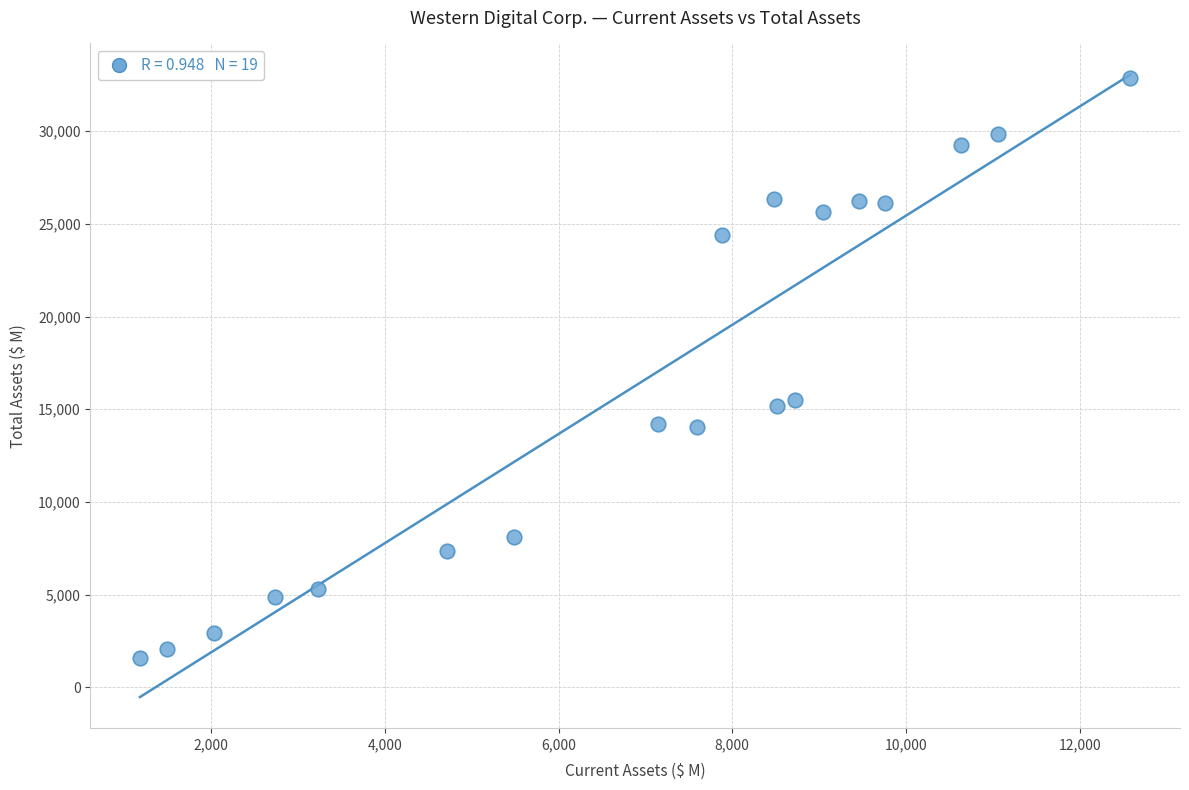

What is the range of X values (max minus min)?

11403